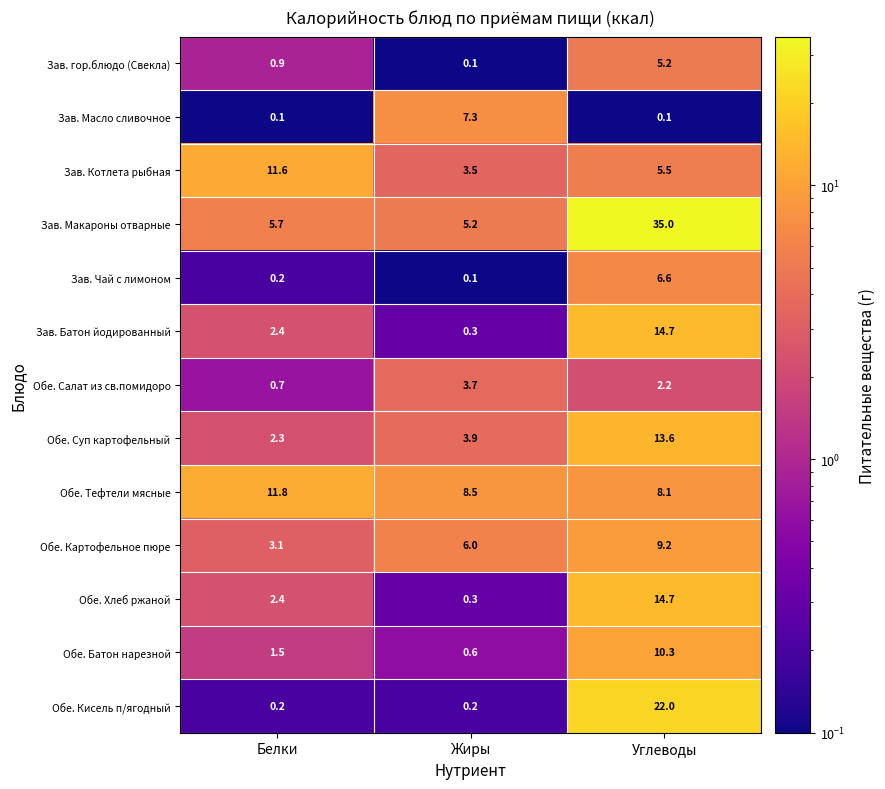

What is the total value across all series at Белки?

42.9